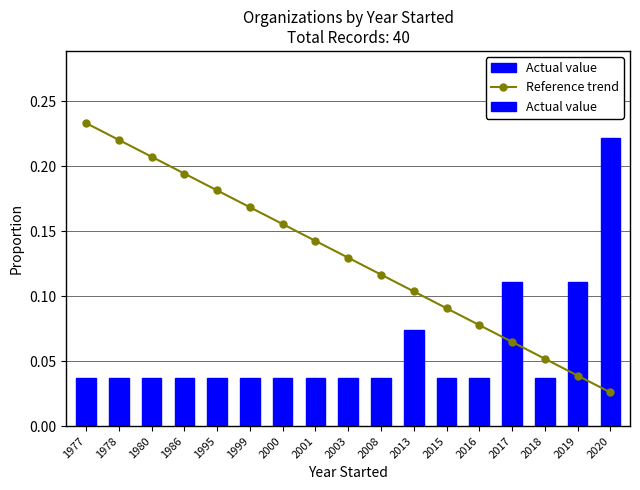

What is the spread (max minus min) of values at 1995?

0.1